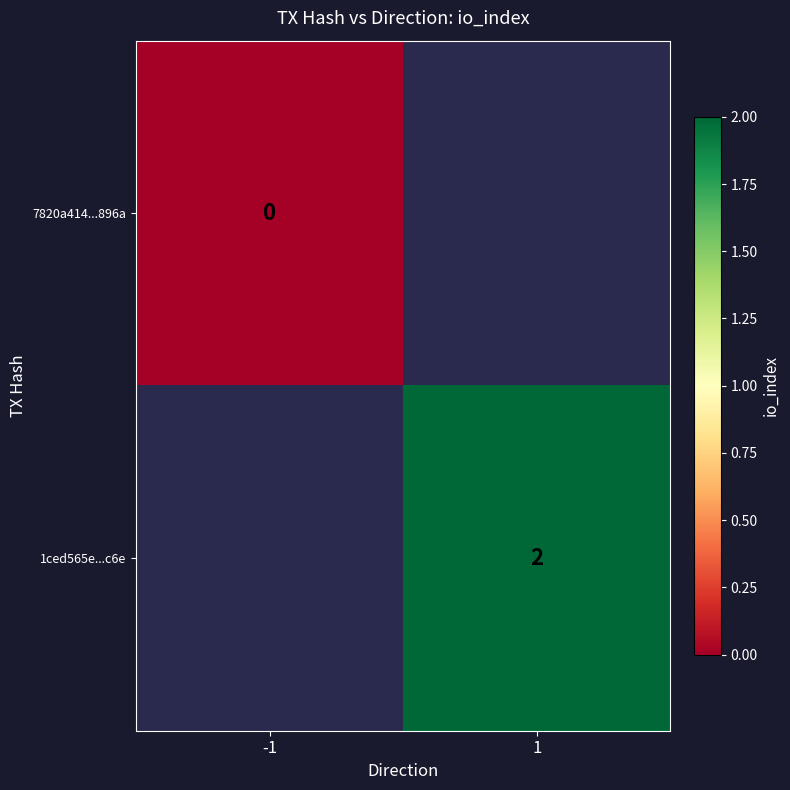

The value of 1ced565e...c6e at 1 is 2. True or false?

True